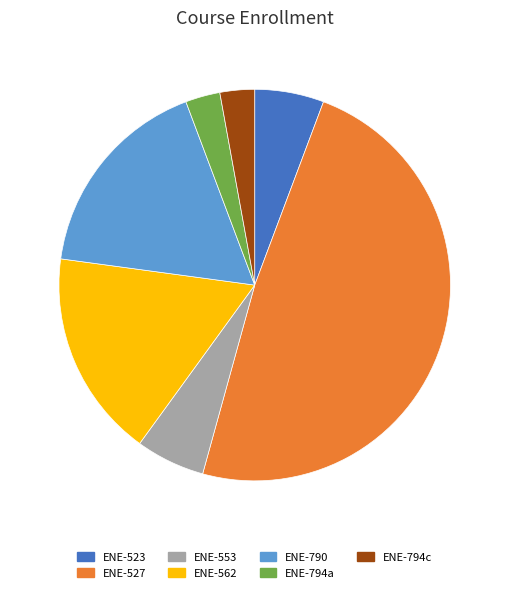

Is the sum of ENE-562 and ENE-794a greater than half?

No